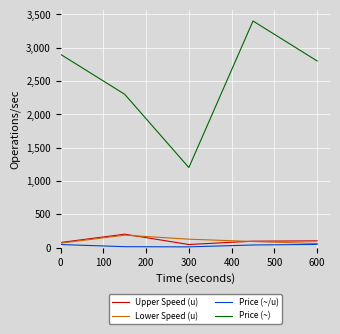

What is the sum of all Lower Speed (u) values?

525.0